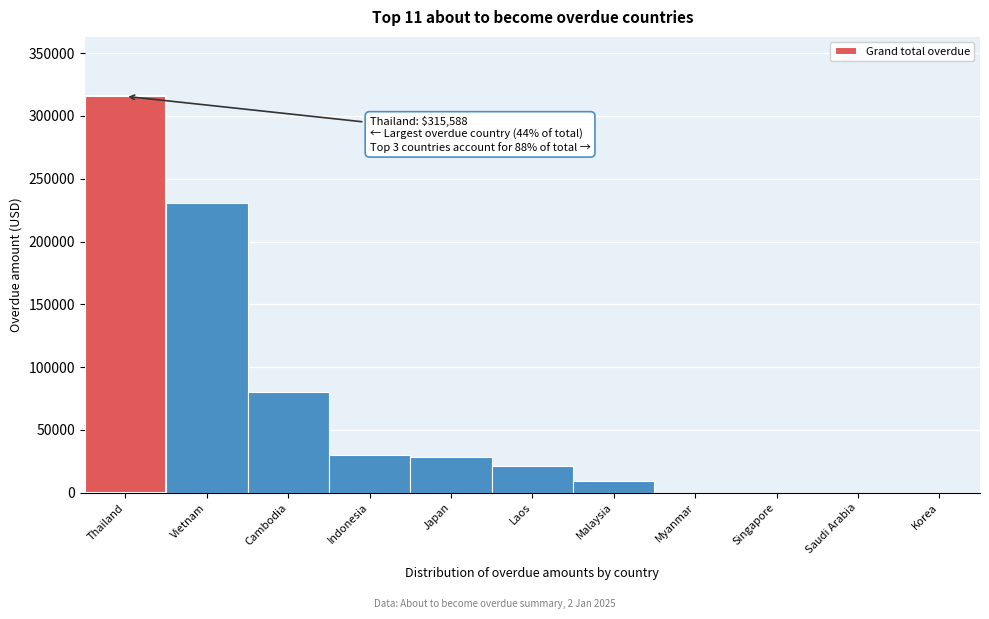

Reading left to right, what are all the values shown in this chart?

Thailand=315588.4	Vietnam=230961.9	Cambodia=80356.2	Indonesia=30170.0	Japan=28150.2	Laos=21147.0	Malaysia=9101.6	Myanmar=0.0	Singapore=0.0	Saudi Arabia=0.0	Korea=0.0